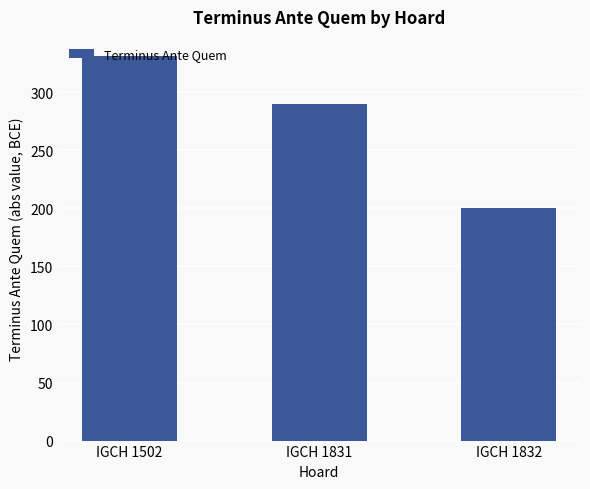

Is it true that the value at IGCH 1831 is 409?

False